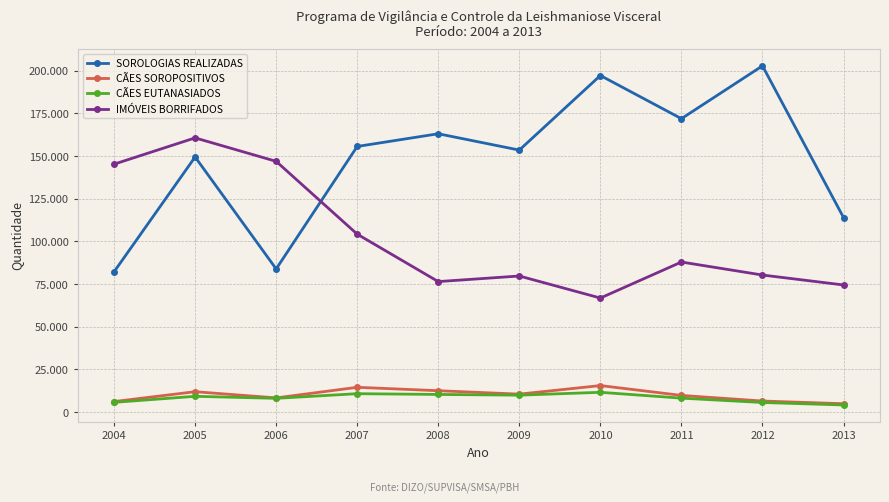

What is the total value across all series at 2007?

285098